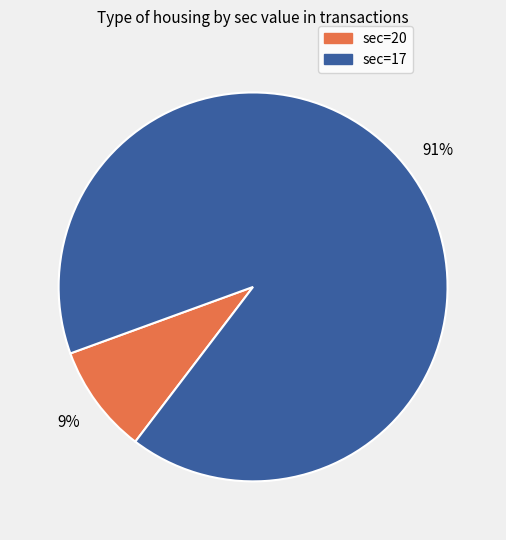

Rank the categories by value from lowest to highest.

sec=20, sec=17